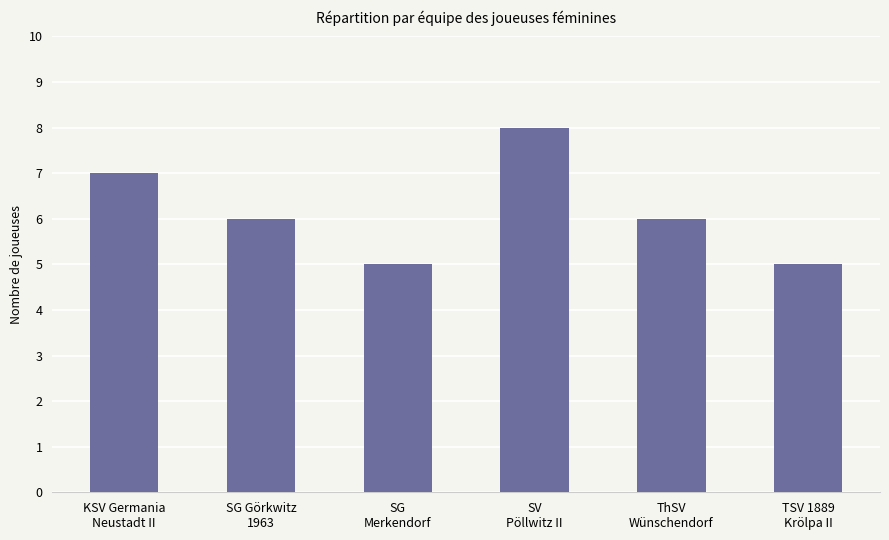

Where does the data first go above 6?

KSV Germania
Neustadt II